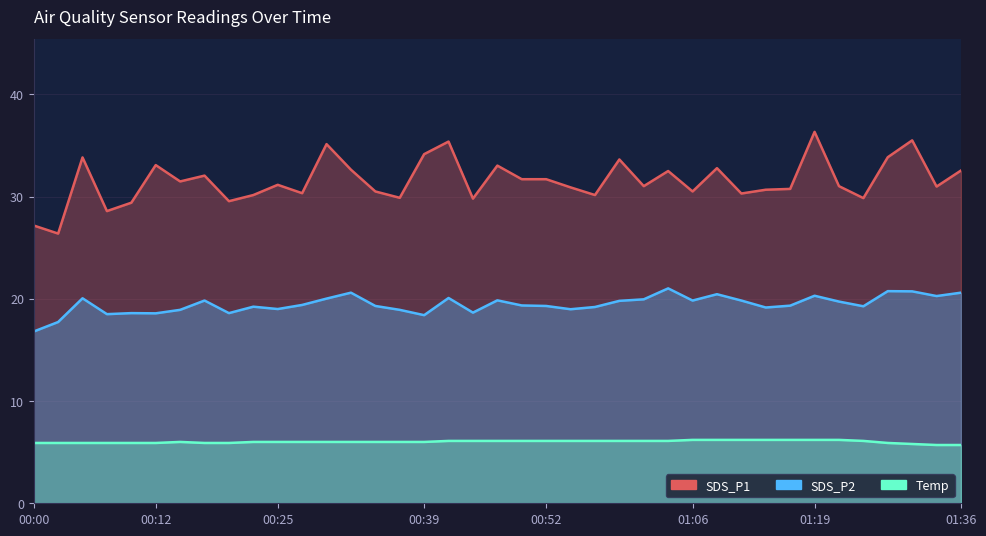

At which category does Temp reach its first local peak?

00:15